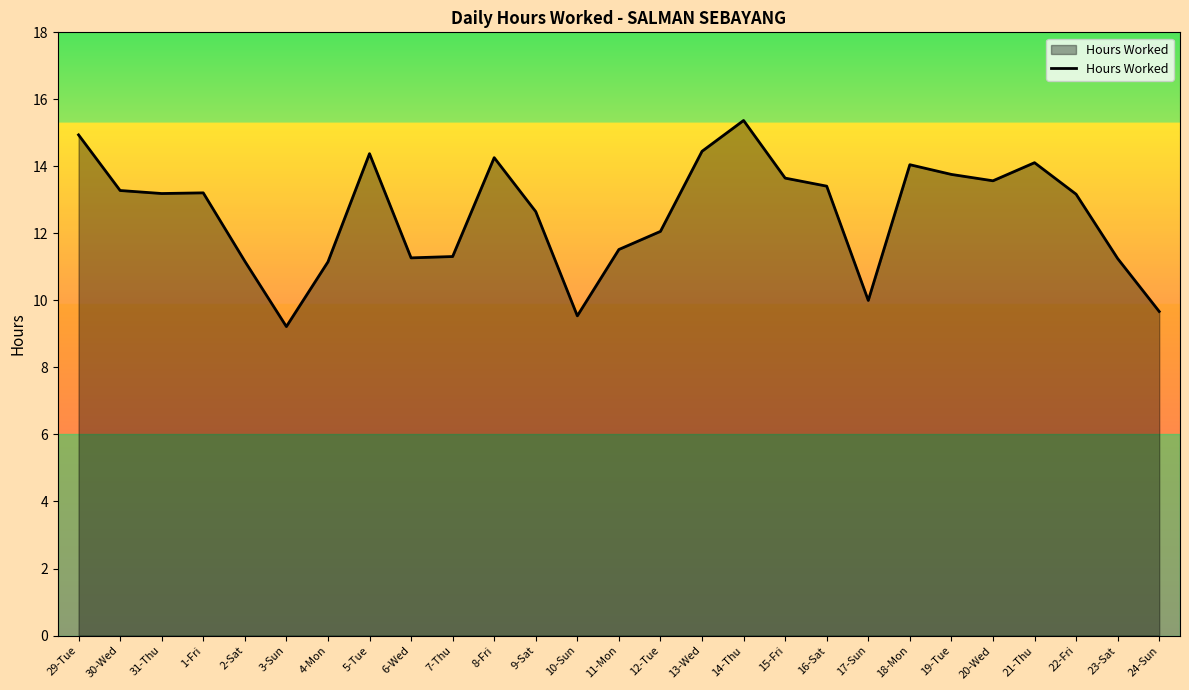

What is the approximate value at 20-Wed?

13.6